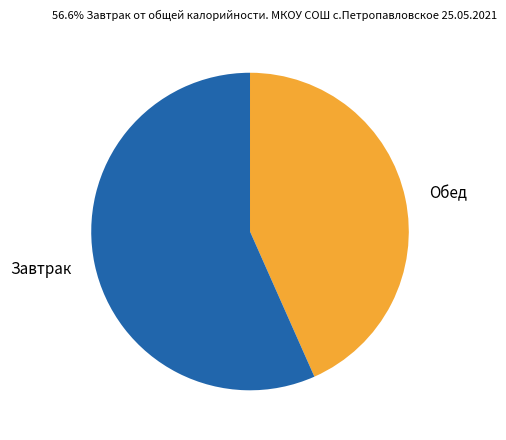

Do Завтрак and Обед together represent more than half of the pie?

Yes